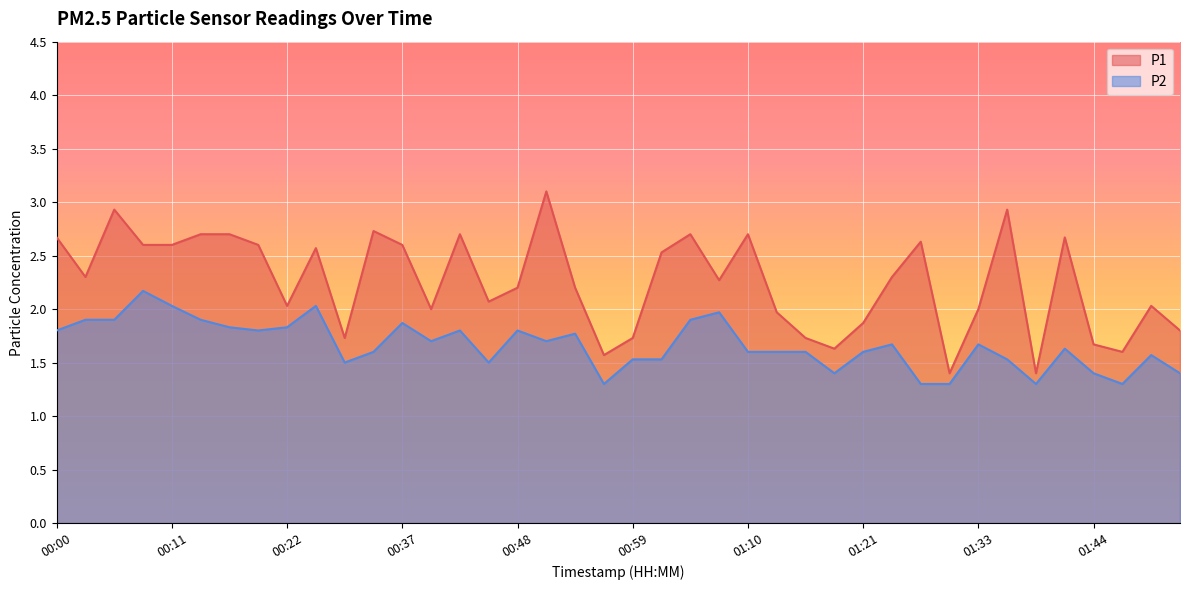

What position from the right is 01:30?

9